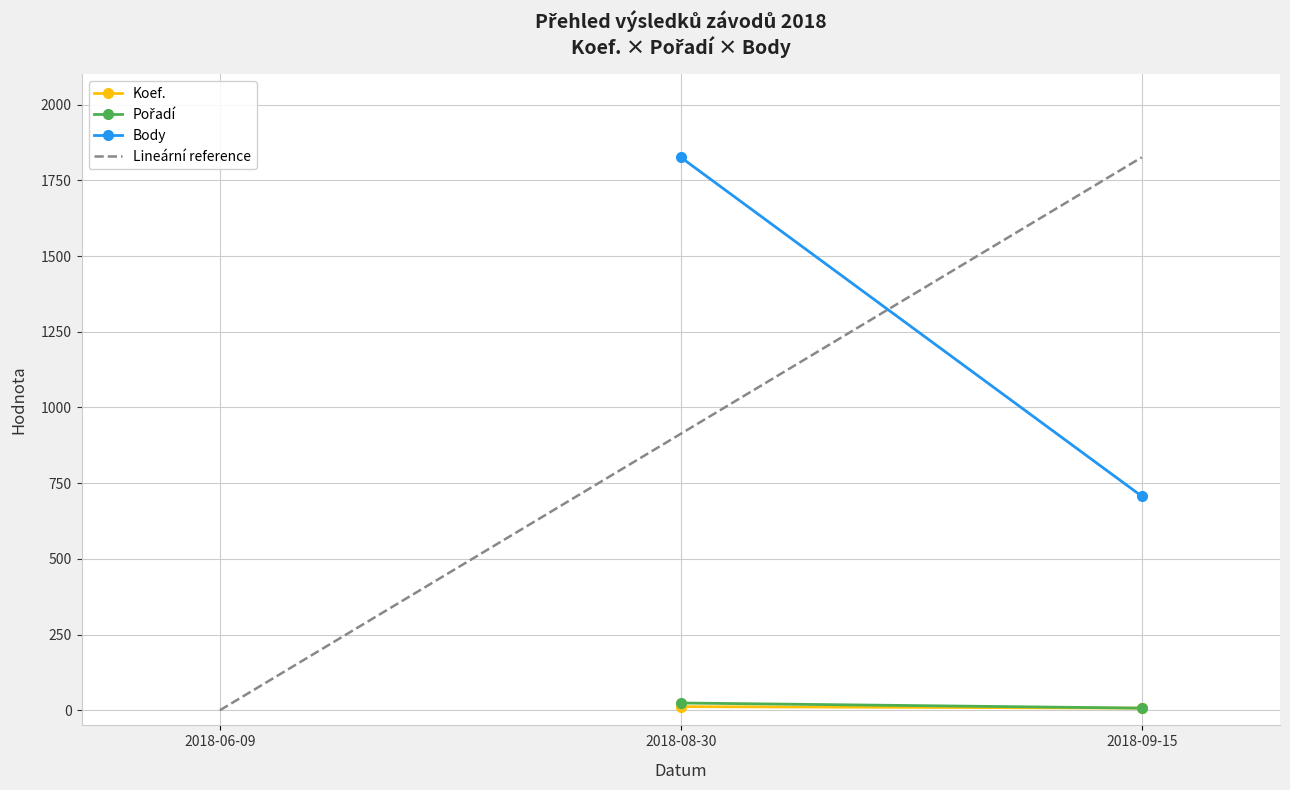

Which series has the largest total across all categories?

Lineární reference